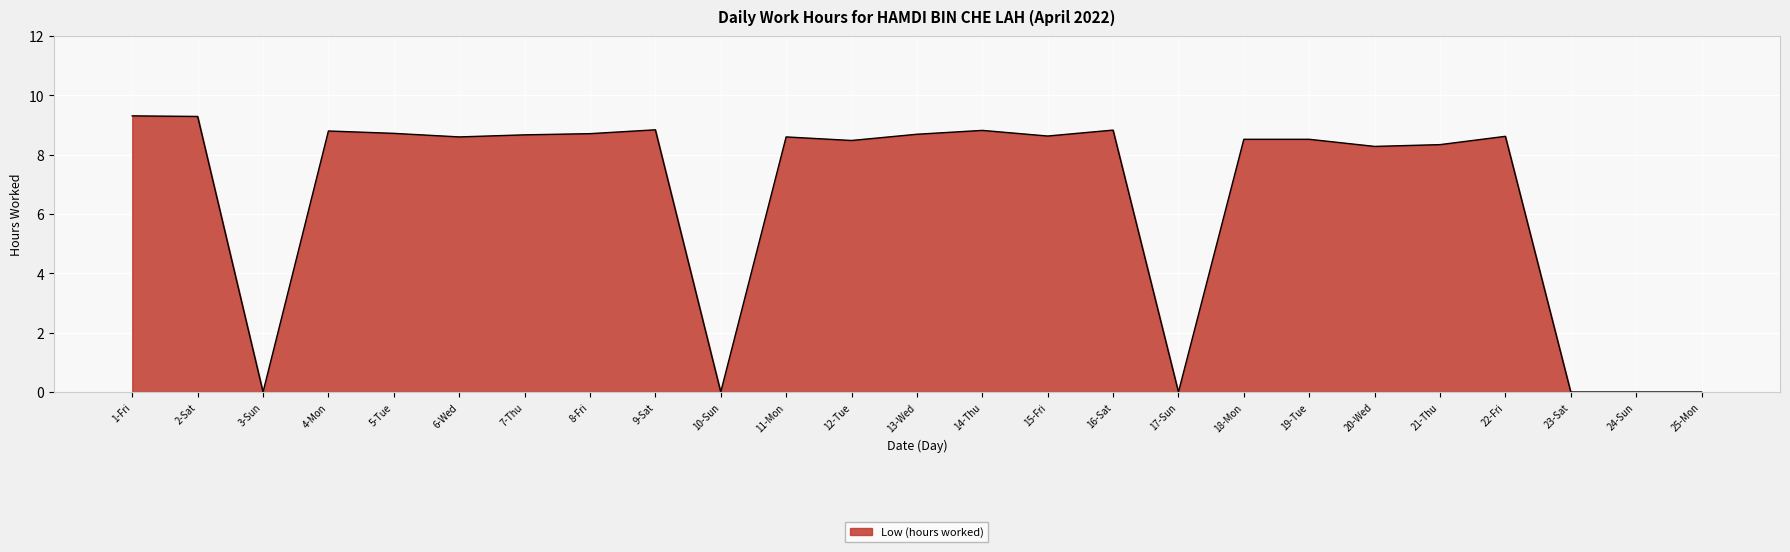

What is the change in value from 14-Thu to 24-Sun?

-8.8